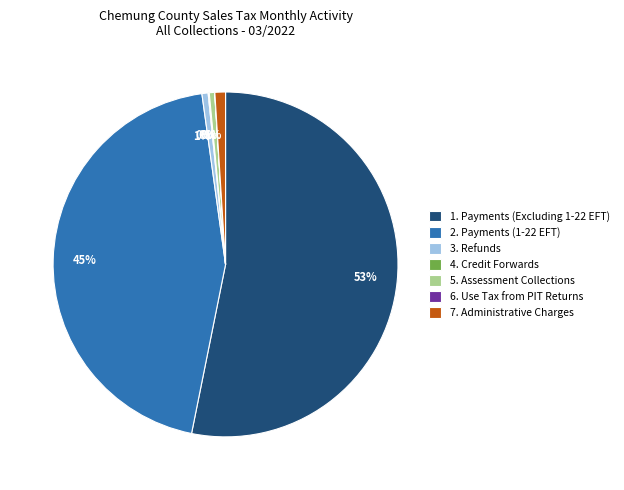

To the nearest percent, what is the average slice percentage?

14%